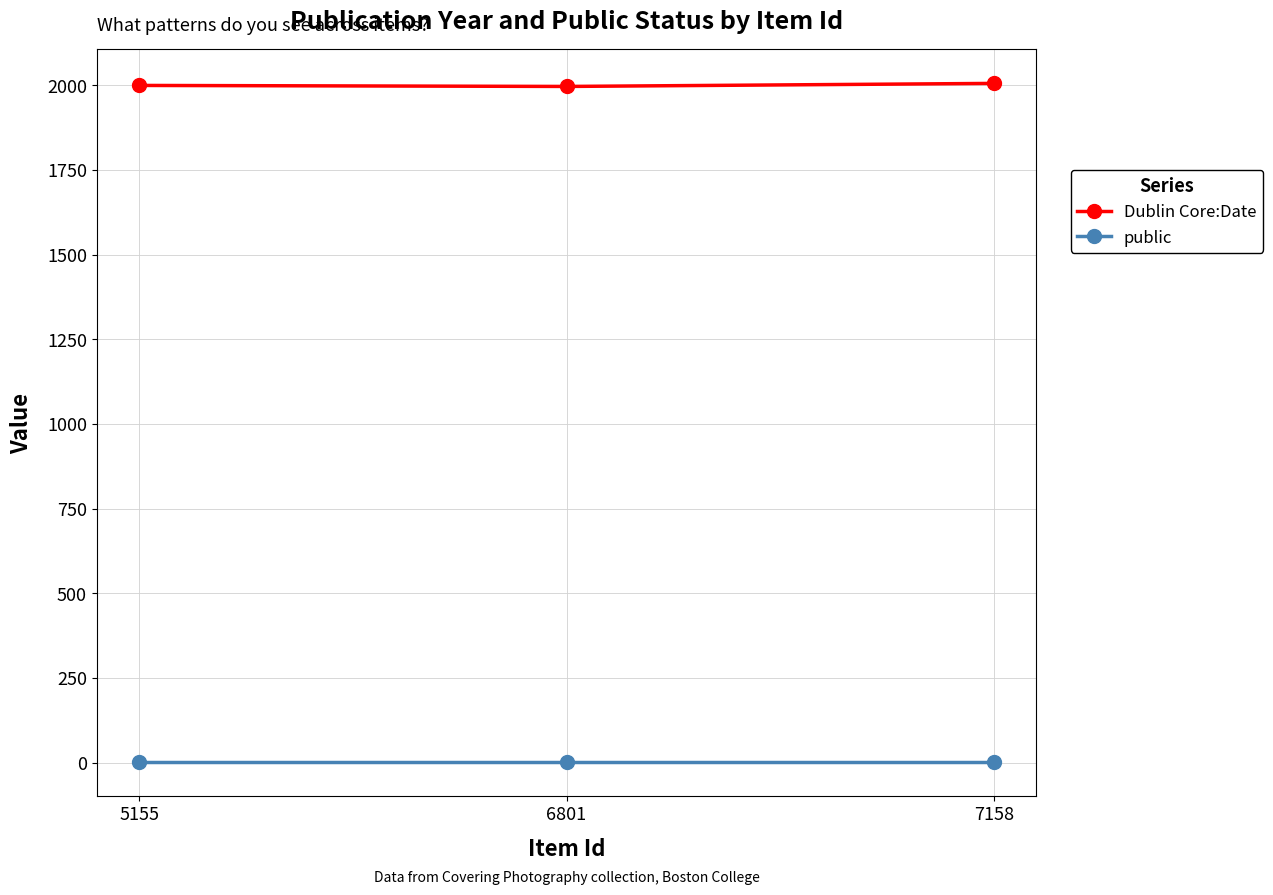

What is the lowest value of the Dublin Core:Date series?

1997